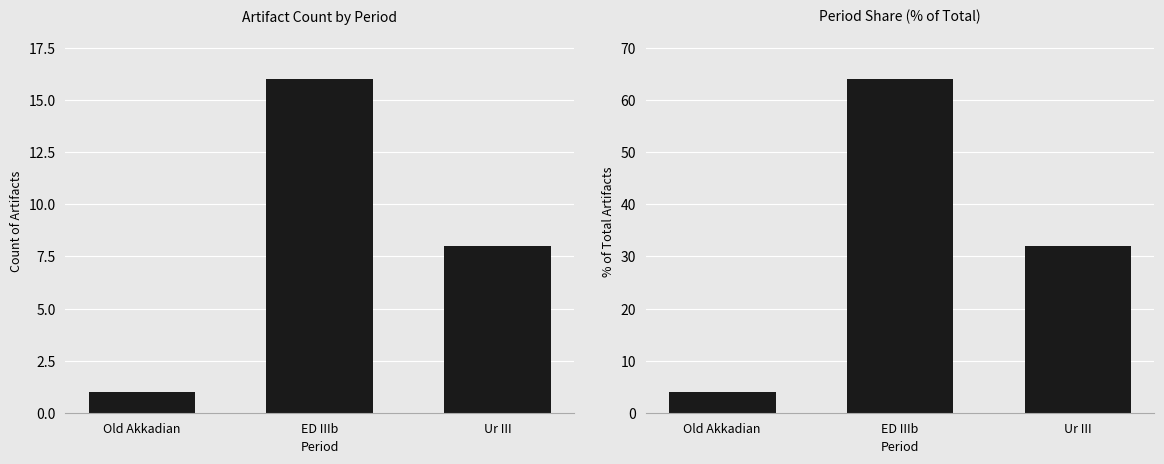

What is the value of the Count bar at the 2nd from the left?

16